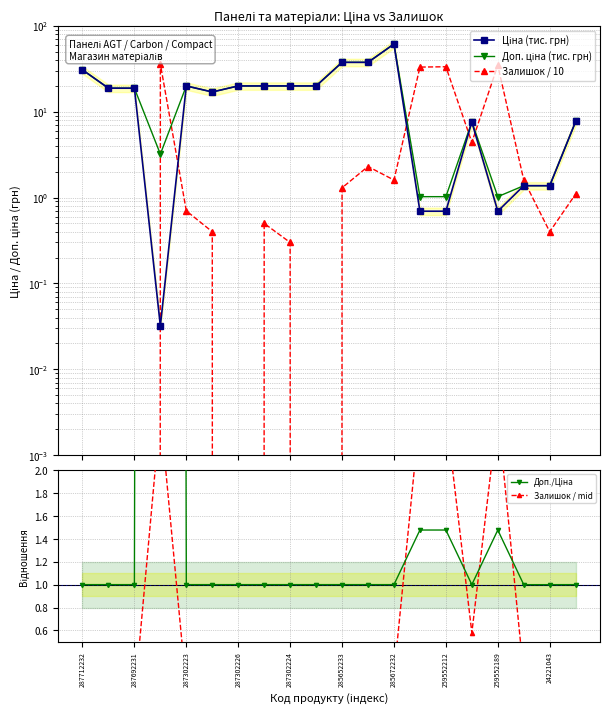

After their last crossing, which series has the higher values: Доп. ціна (тис. грн) or Залишок / 10?

Доп. ціна (тис. грн)